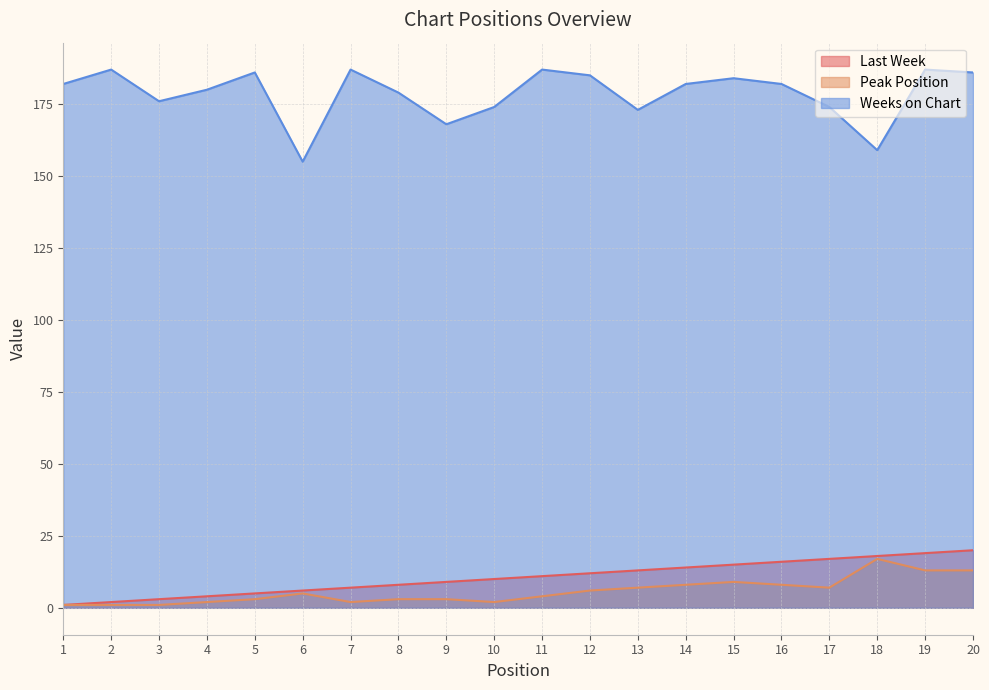

True or false: Peak Position and Weeks on Chart cross at least once.

False